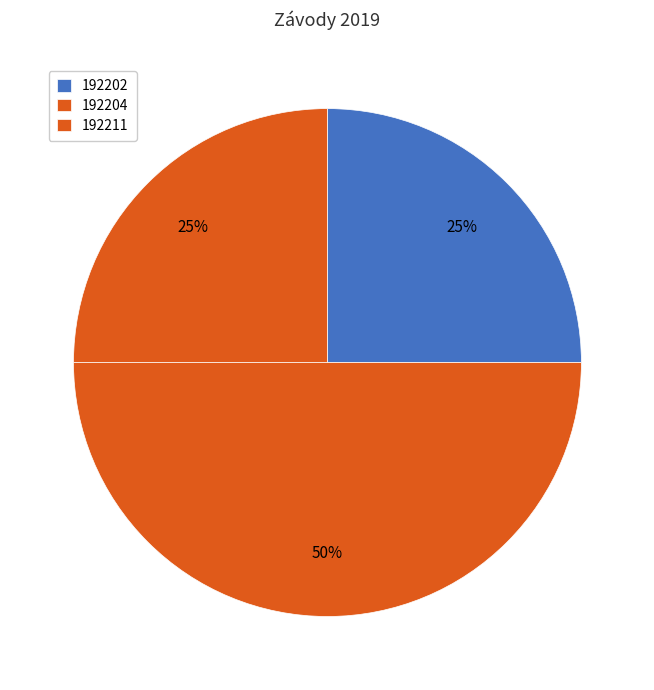

To the nearest percent, what is the average slice percentage?

33%